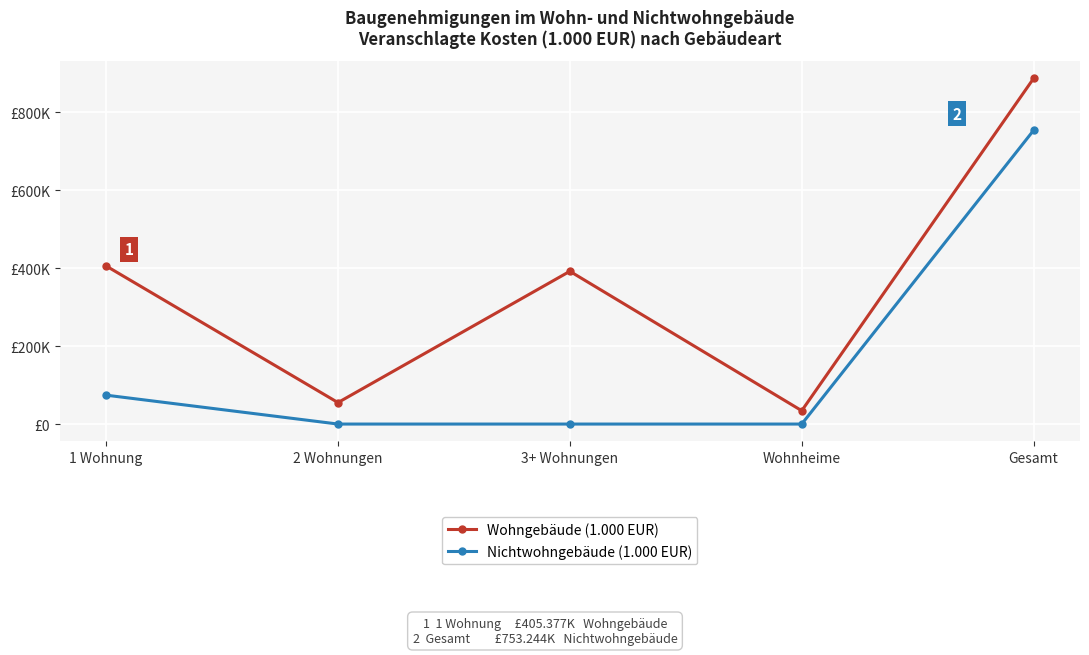

At how many categories does at least one series exceed 677215?

1